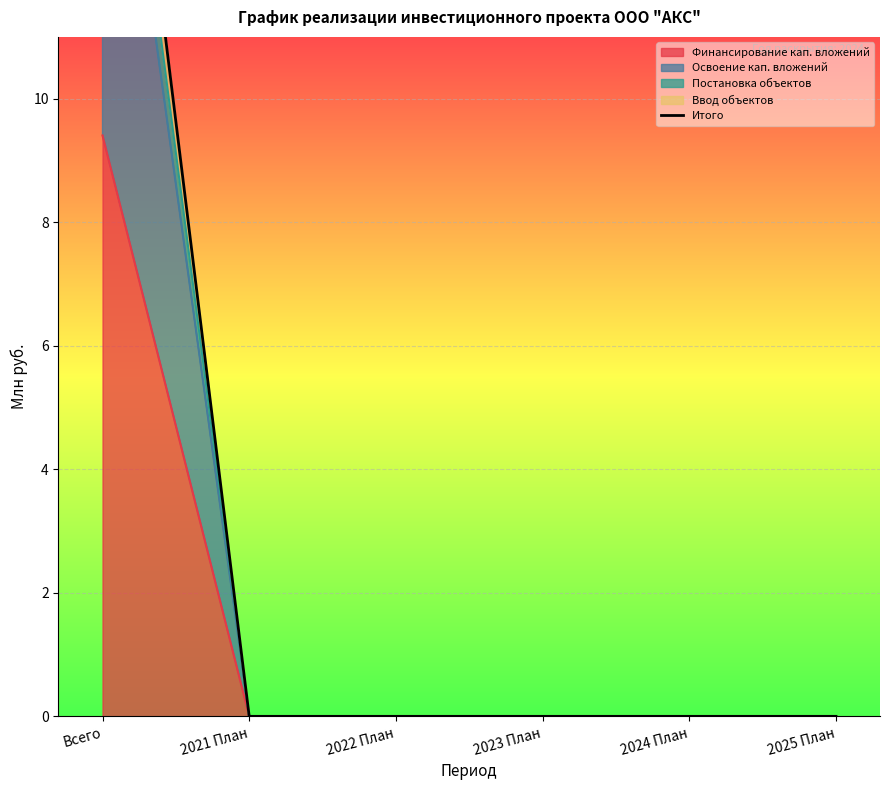

List the labels in order of value, largest first.

Всего, 2021 План, 2022 План, 2023 План, 2024 План, 2025 План